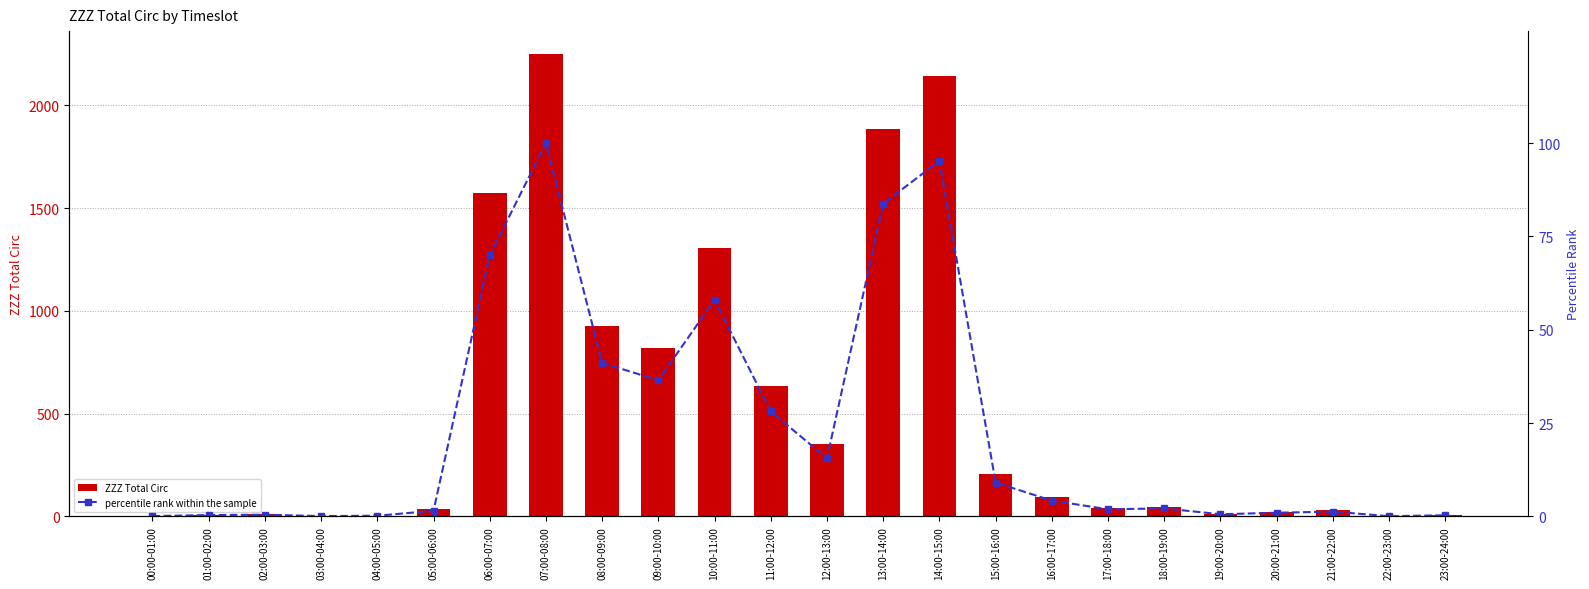

What is the lowest value of the ZZZ Total Circ series?

1.0